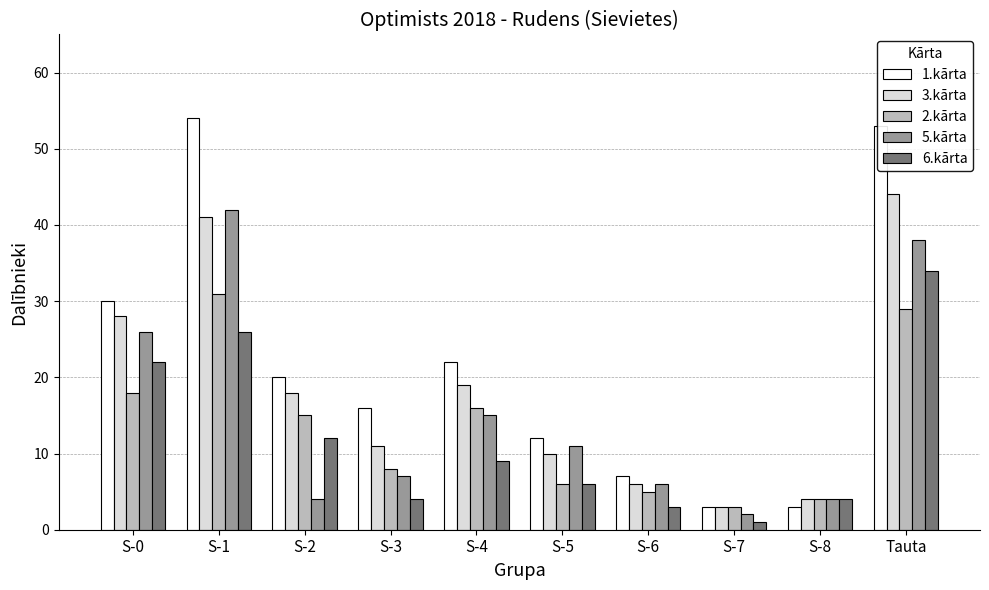

How many bars are there in total?

50